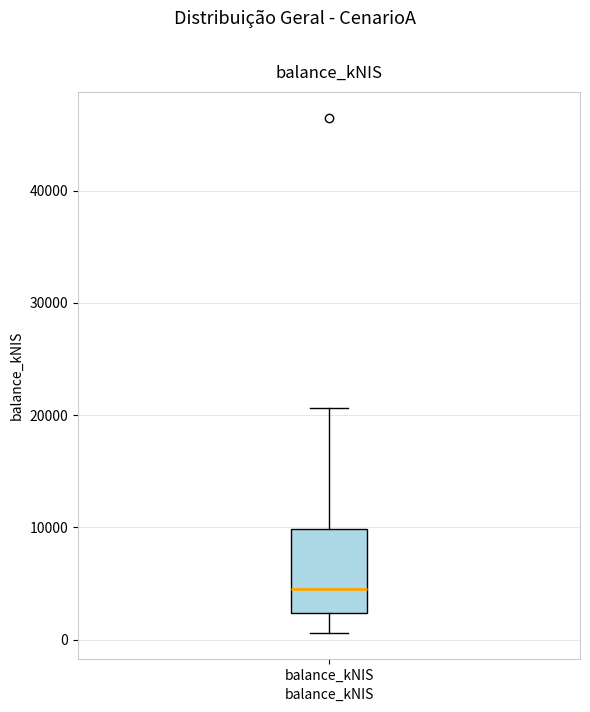

Transcribe this box plot: give where the median line is, the range the box spans, and where the two whiskers end, as read against the y-axis. The values are not printed on the chart, so give them approximately, as read against the axis.

median 4000, box 2000 to 10000, whiskers 1000 to 21000